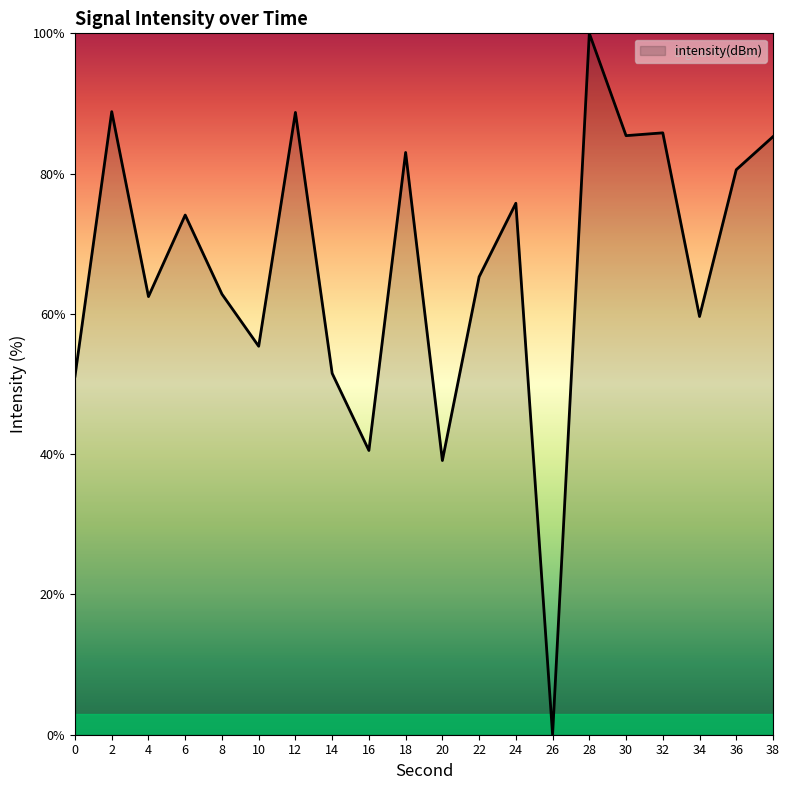

What is the difference between the maximum and minimum values?

100.0